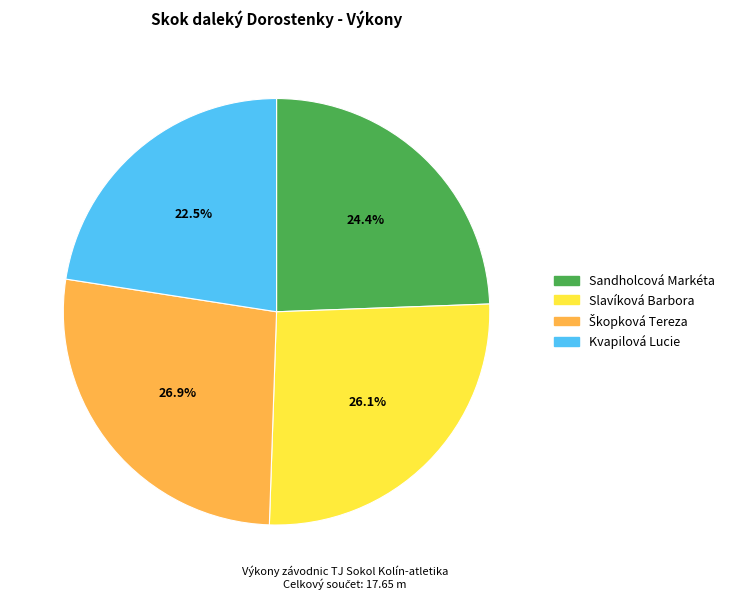

Count the number of slices in the pie.

4